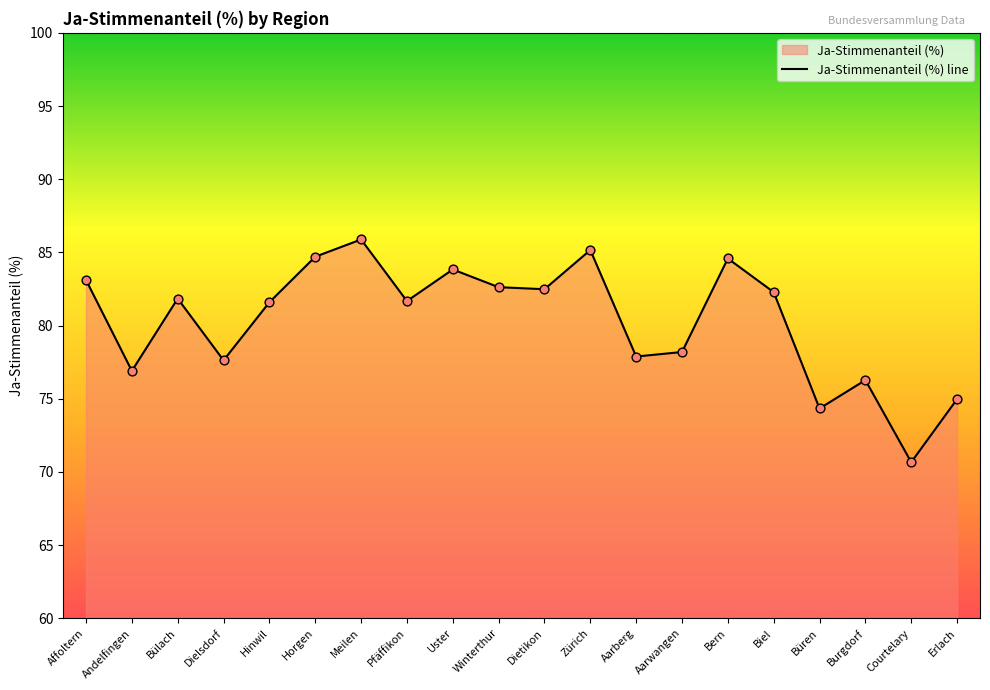

Approximately how many times larger is the value at Winterthur compared to Dielsdorf?

1.1